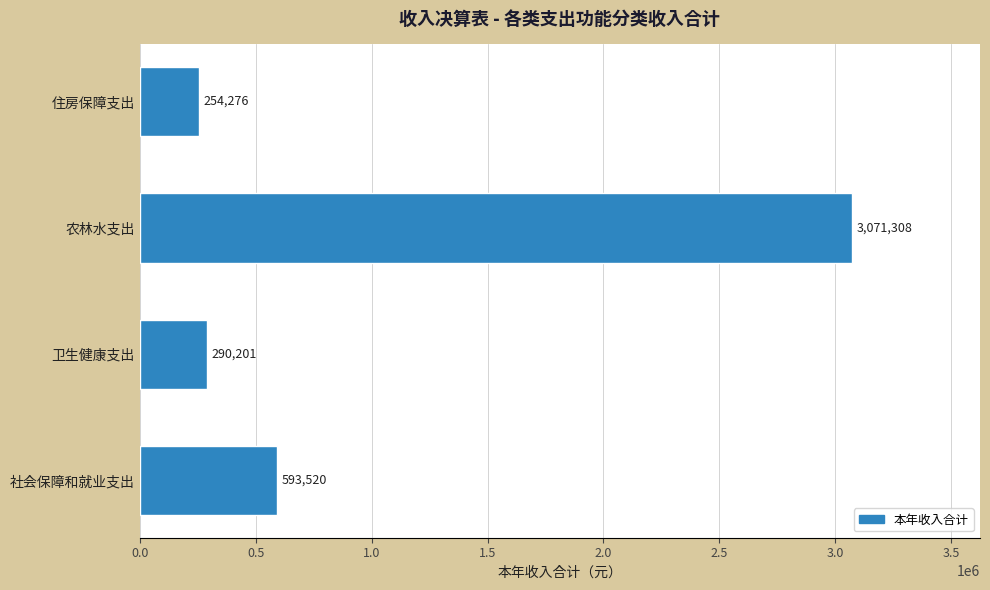

How many values are below 593520?

2